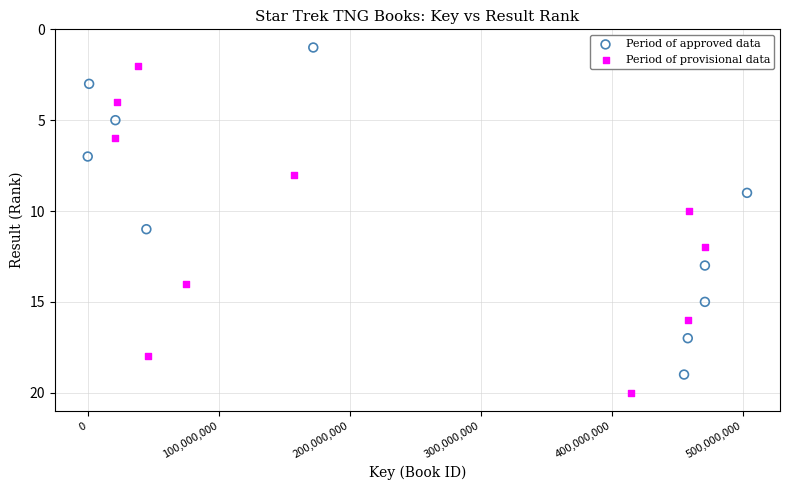

What are all the series names shown in the legend?

Period of approved data, Period of provisional data